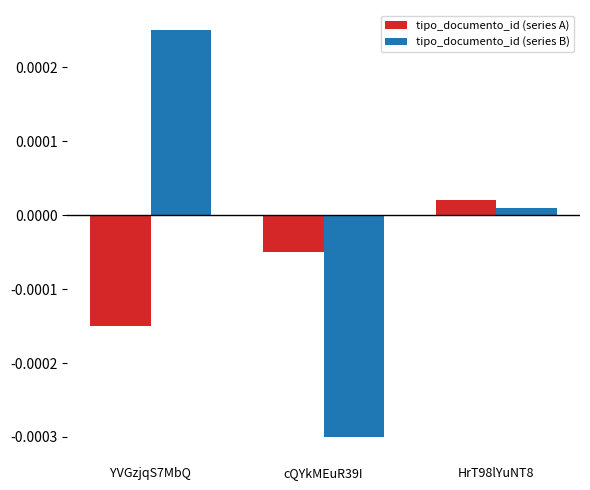

How many bars are there in each group?

2